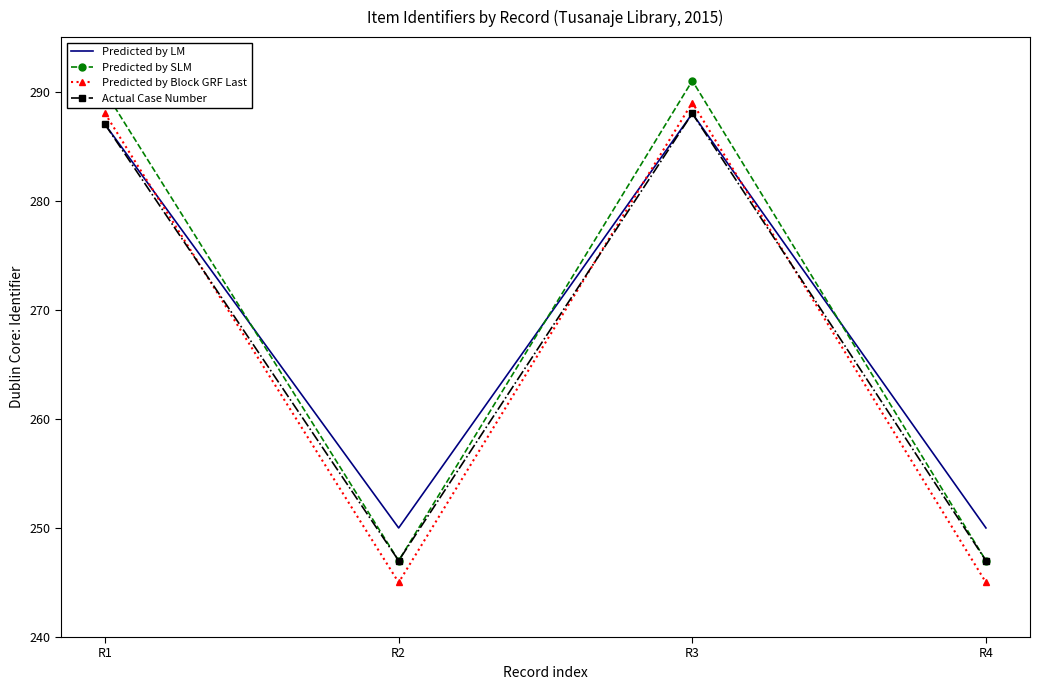

Reading left to right, transcribe all the data shown in this chart.

Predicted by LM: R1=287	R2=250	R3=288	R4=250
Predicted by SLM: R1=290	R2=247	R3=291	R4=247
Predicted by Block GRF Last: R1=288	R2=245	R3=289	R4=245
Actual Case Number: R1=287	R2=247	R3=288	R4=247